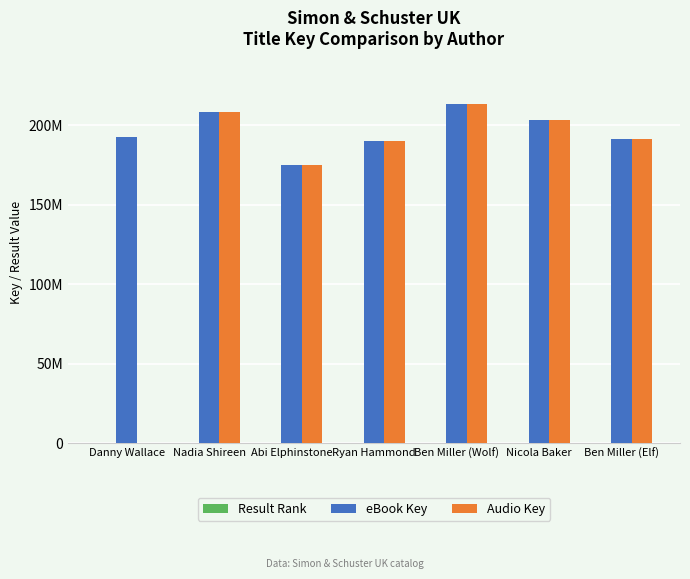

Does the chart contain stacked bars?

No